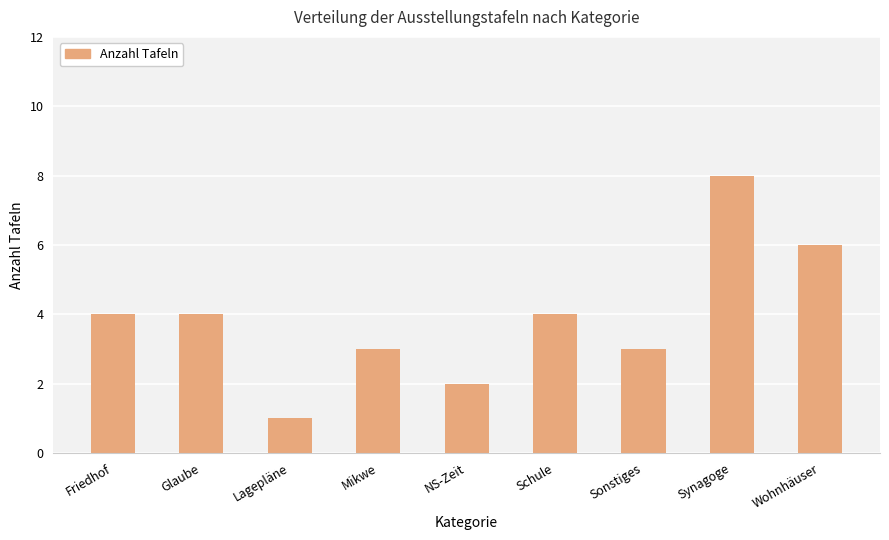

How many values are between 3 and 4?

5